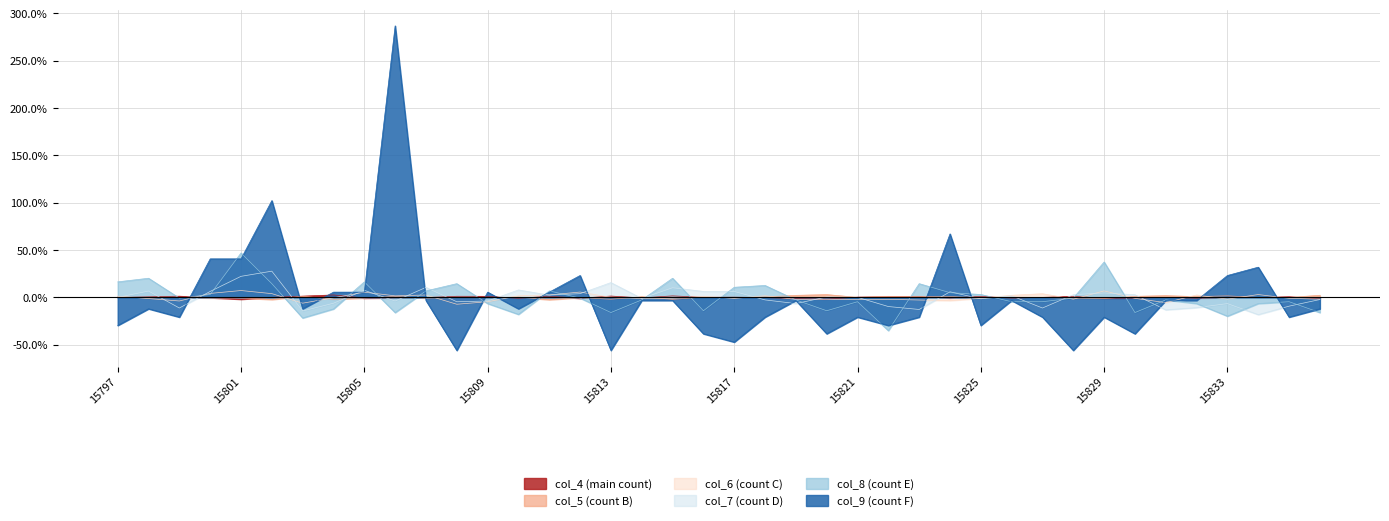

How many values in col_4 are above zero?

18